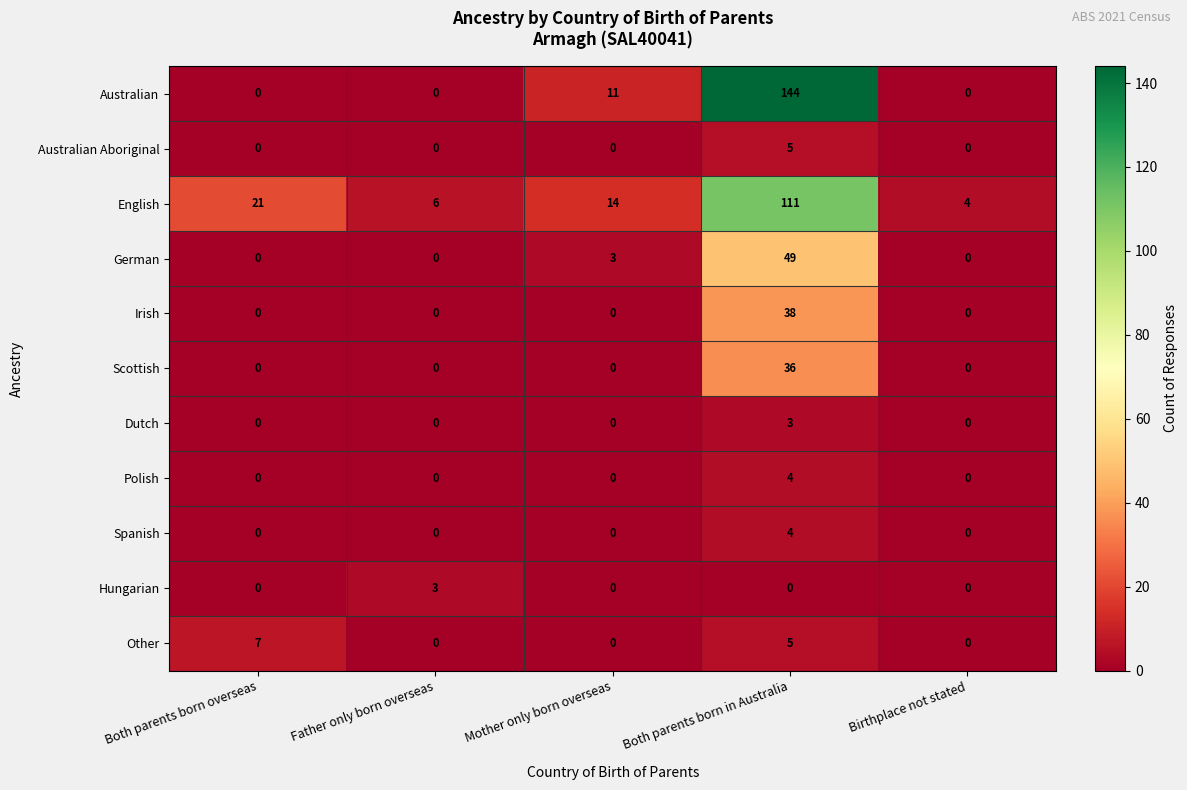

What is the difference between the Australian values at Mother only born overseas and Birthplace not stated?

11